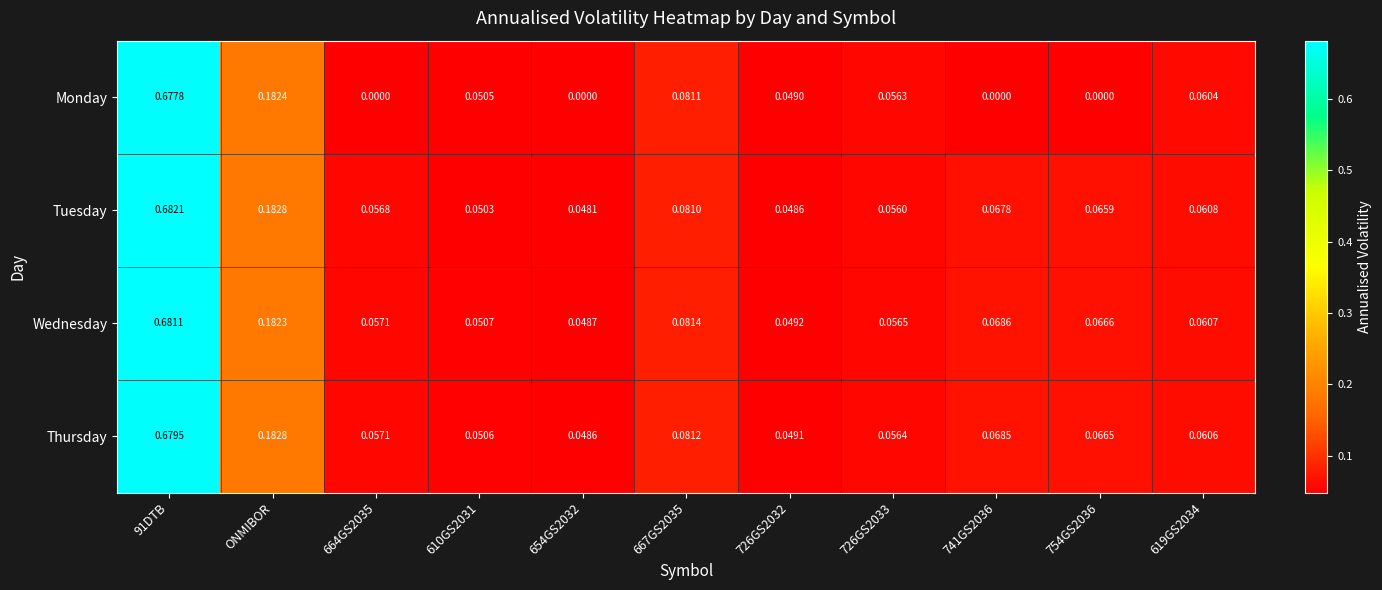

Which series has the largest range (max minus min)?

Monday